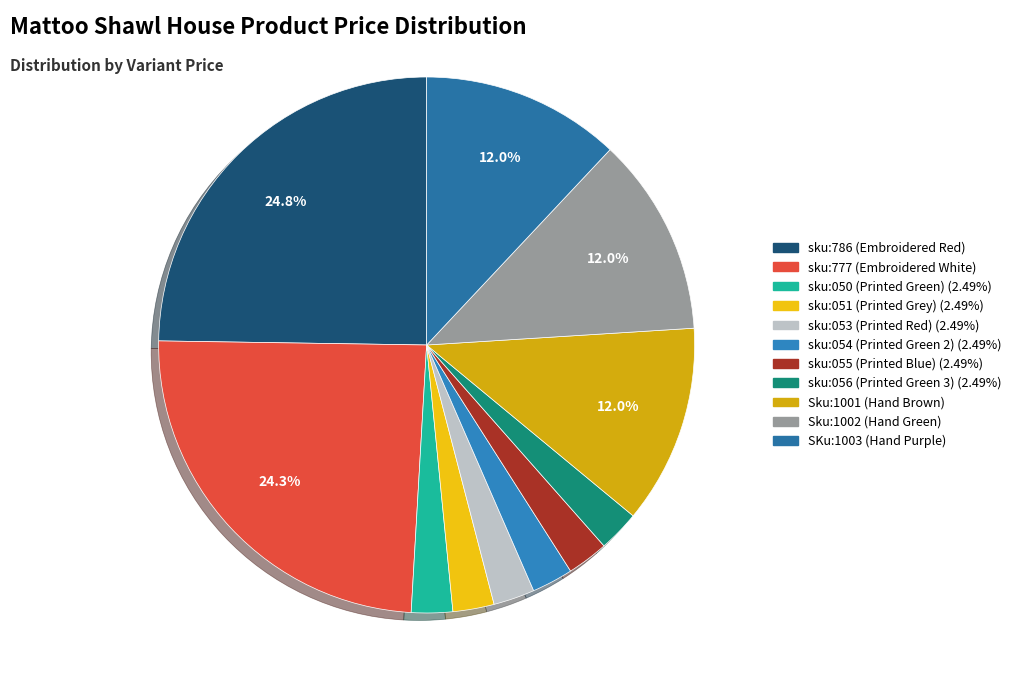

Combined, what portion of the pie is Sku:1001 (Hand Brown) and sku:051 (Printed Grey)?

14.5%